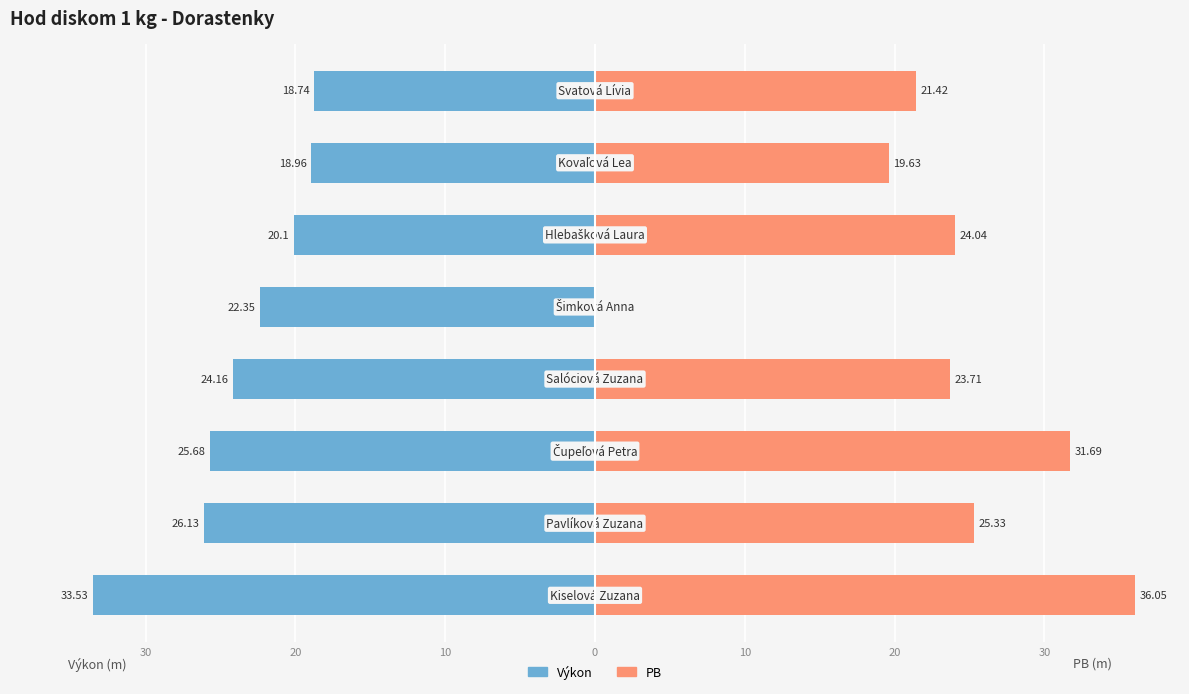

Does the chart contain stacked bars?

No